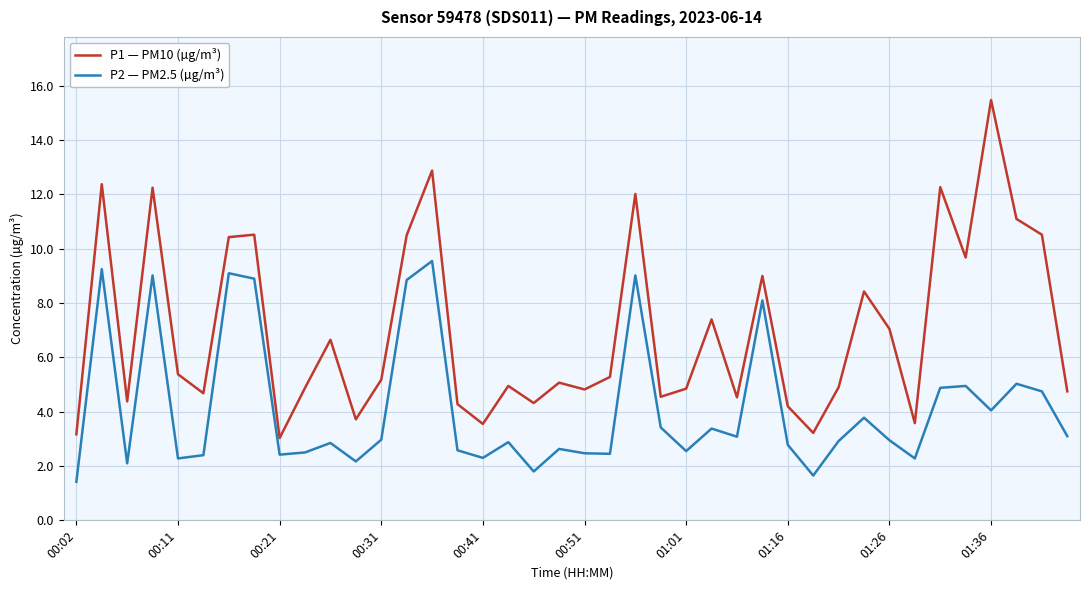

What is the minimum value for P2 — PM2.5 (µg/m³)?

1.4